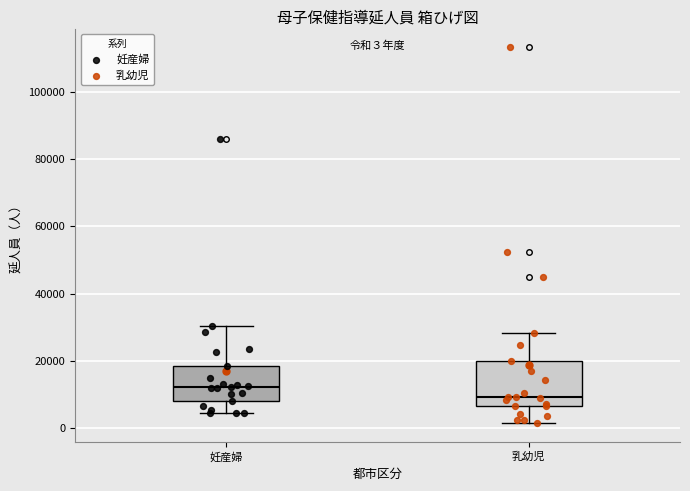

Which box is the tallest, from its lower edge to its upper edge?

乳幼児